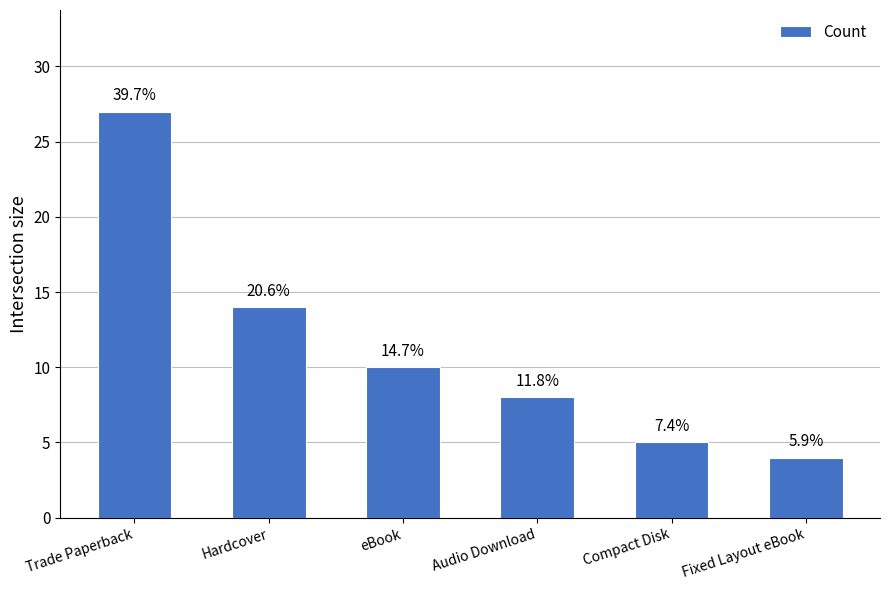

Reading left to right, what are all the values shown in this chart?

27	14	10	8	5	4